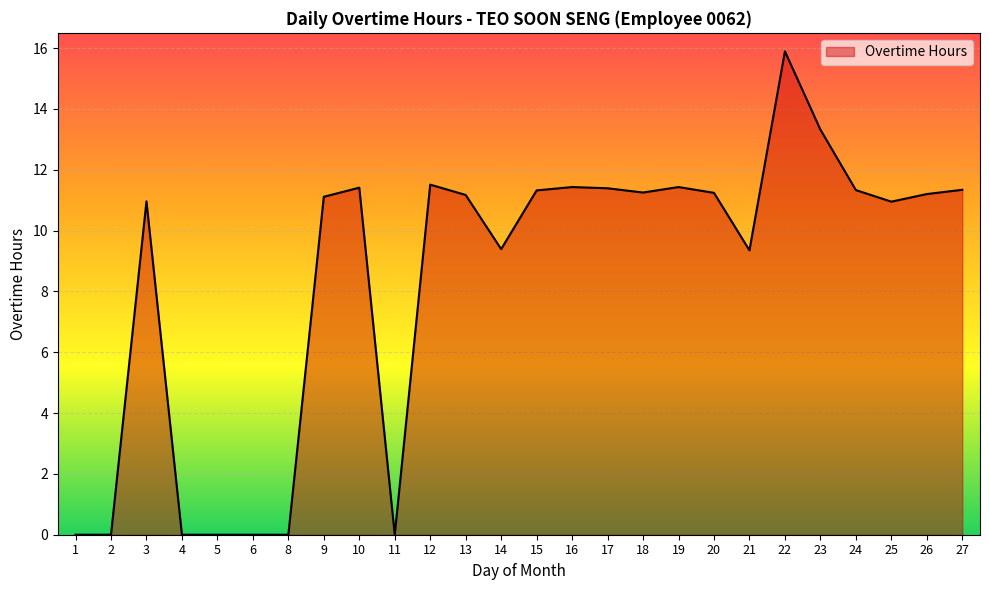

What is the sum of all values?

217.0